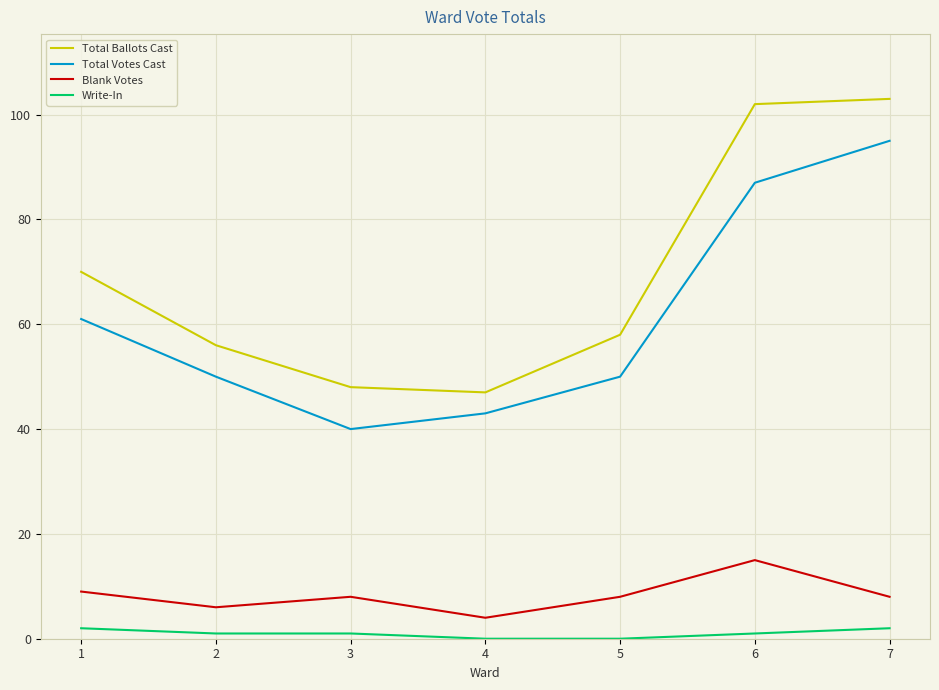

Is the value of Write-In at 2 greater than the value of Total Ballots Cast at 4?

No